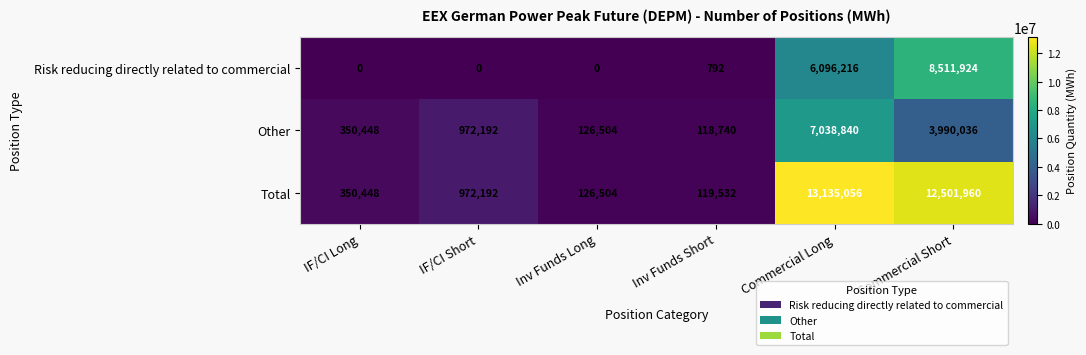

Reading right to left, what are all the values shown in this chart?

Risk reducing directly related to commercial: Commercial Short=8511924	Commercial Long=6096216	Inv Funds Short=792	Inv Funds Long=0	IF/CI Short=0	IF/CI Long=0
Other: Commercial Short=3990036	Commercial Long=7038840	Inv Funds Short=118740	Inv Funds Long=126504	IF/CI Short=972192	IF/CI Long=350448
Total: Commercial Short=12501960	Commercial Long=13135056	Inv Funds Short=119532	Inv Funds Long=126504	IF/CI Short=972192	IF/CI Long=350448